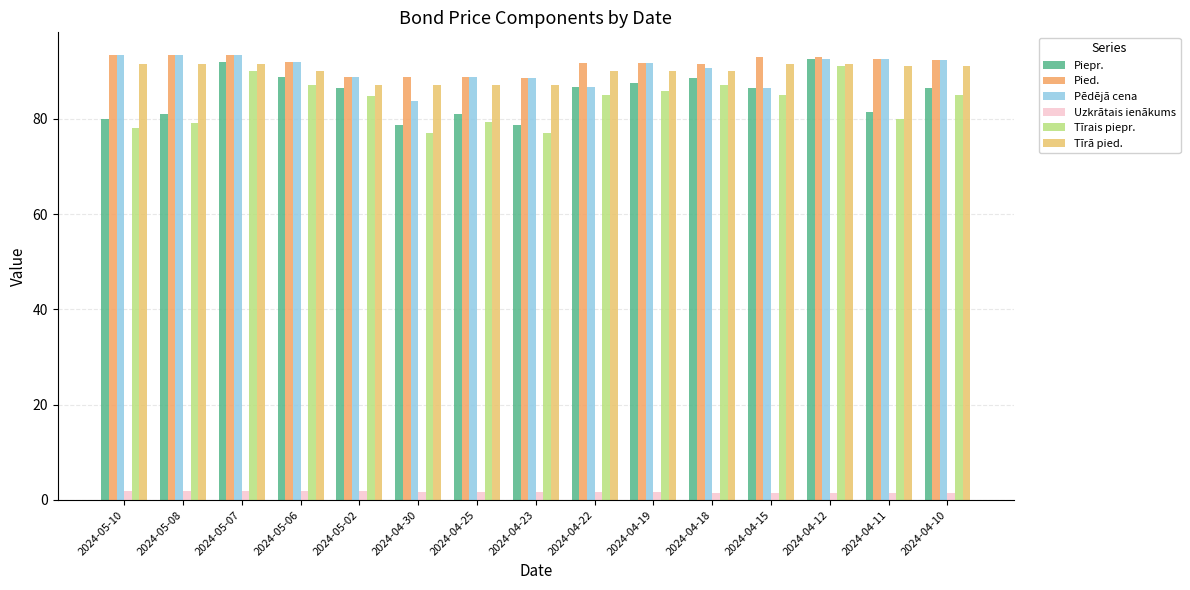

Which series changed the most between 2024-05-07 and 2024-04-23?

Piepr.